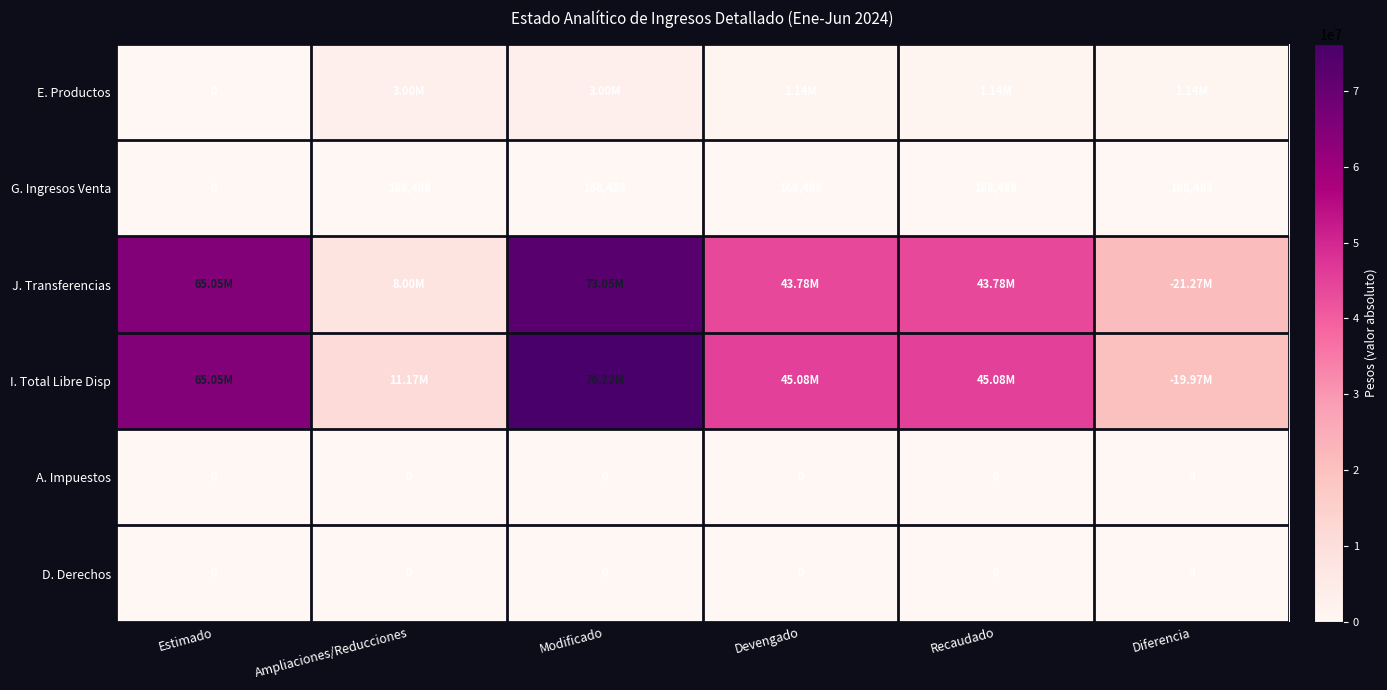

Which series has the largest range (max minus min)?

J. Transferencias